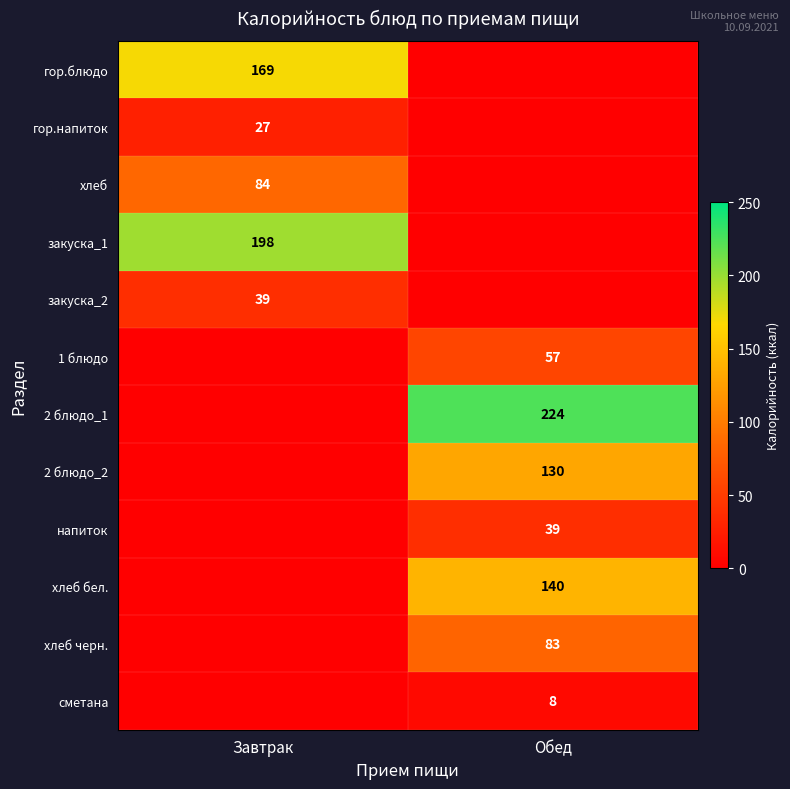

Is it true that сметана equals 8 at Обед?

True